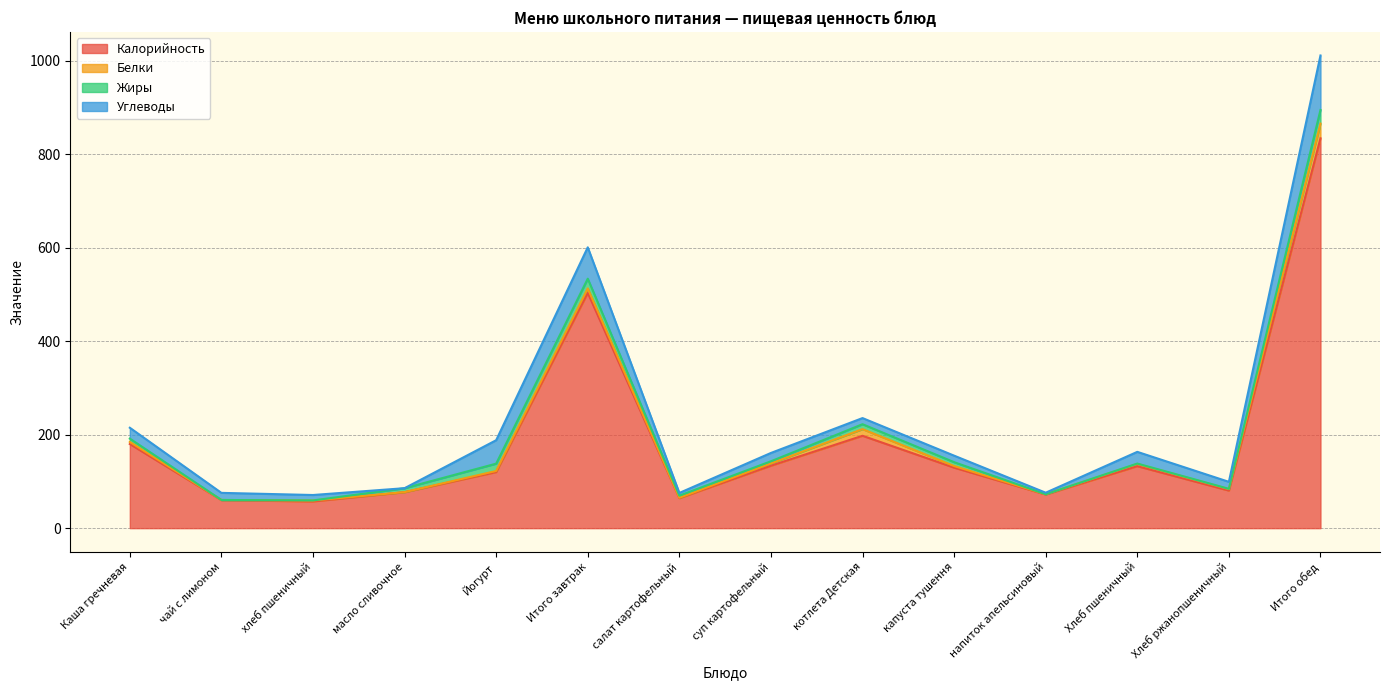

What is the total value across all series at салат картофельный?

75.4